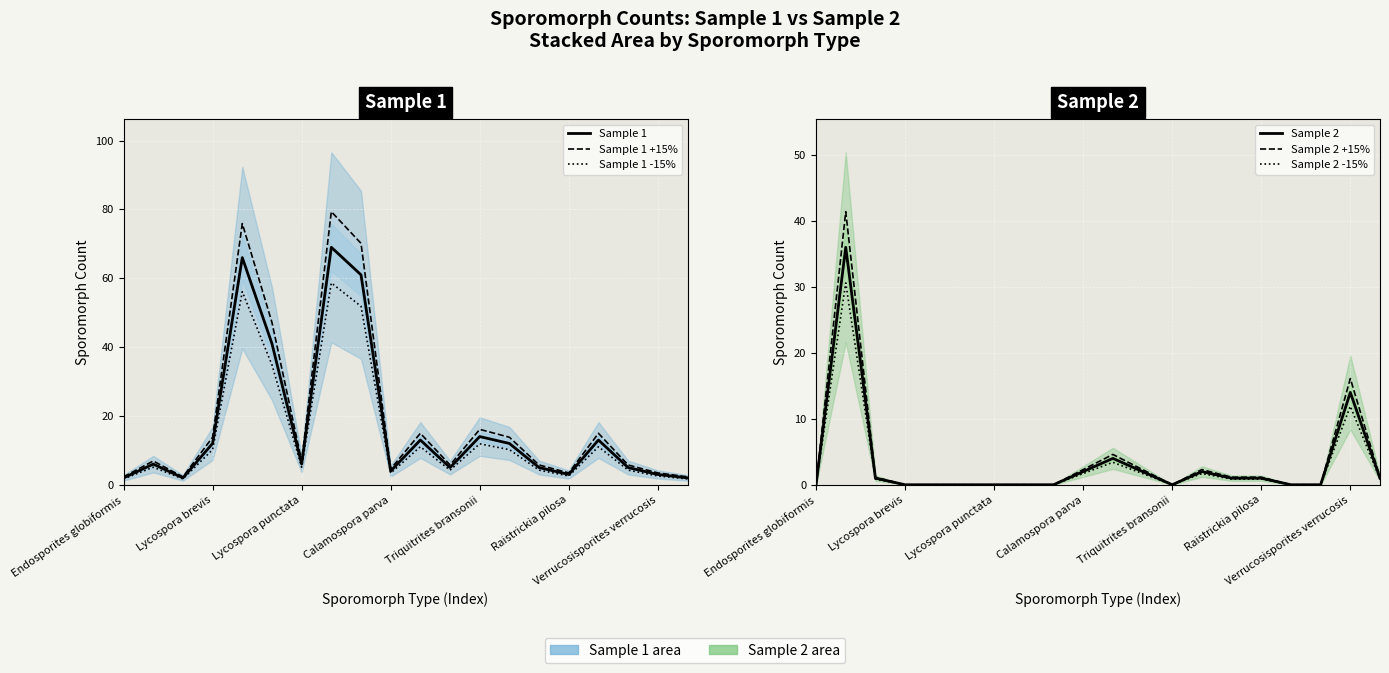

What are all the series names shown in the legend?

Sample 1, Sample 1 +15%, Sample 1 -15%, Sample 2, Sample 2 +15%, Sample 2 -15%